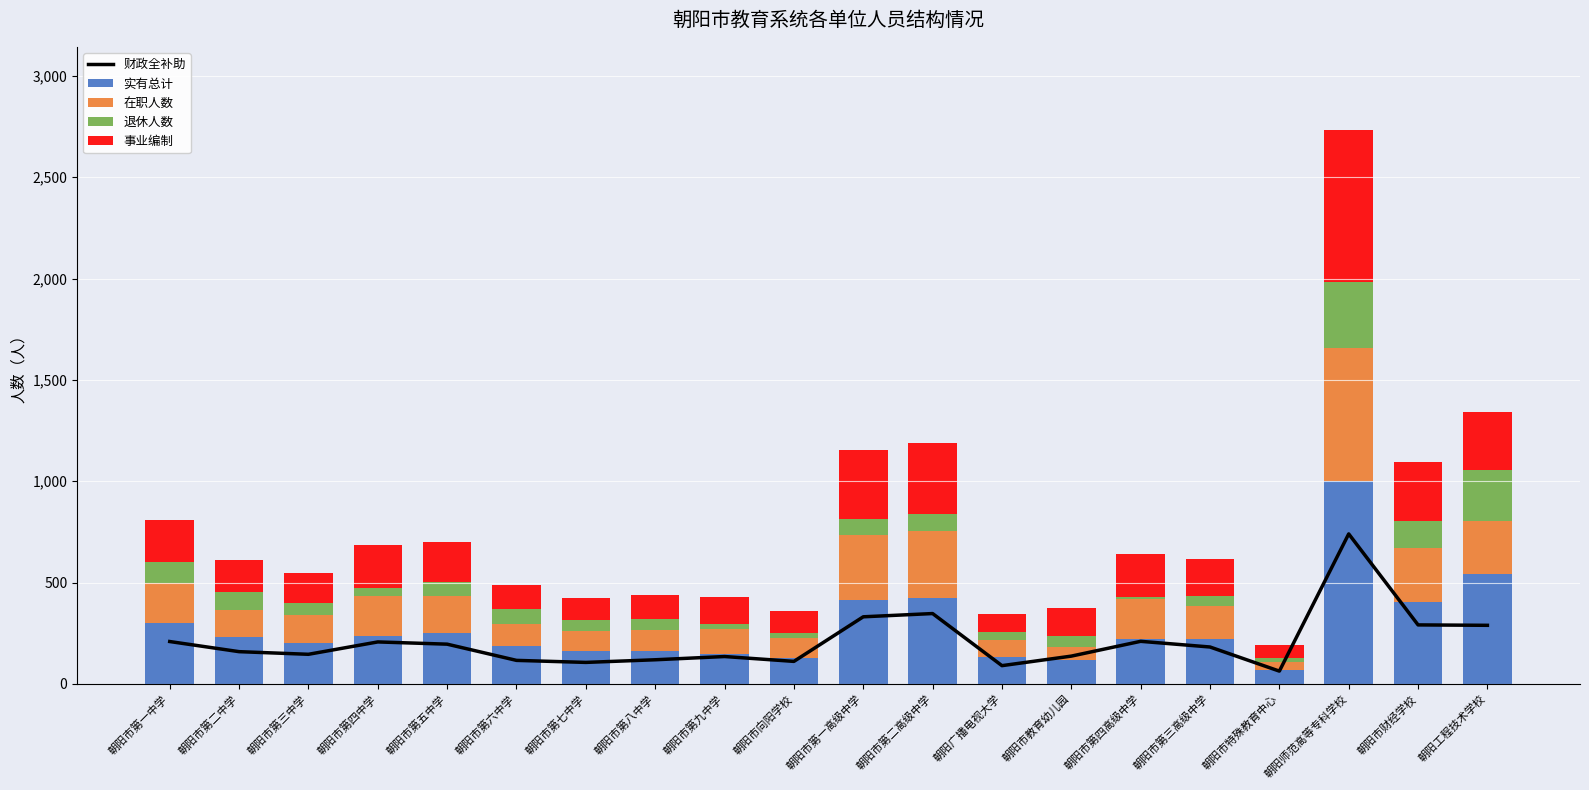

What is the difference between the second highest and minimum values in the 退休人数 series?

239